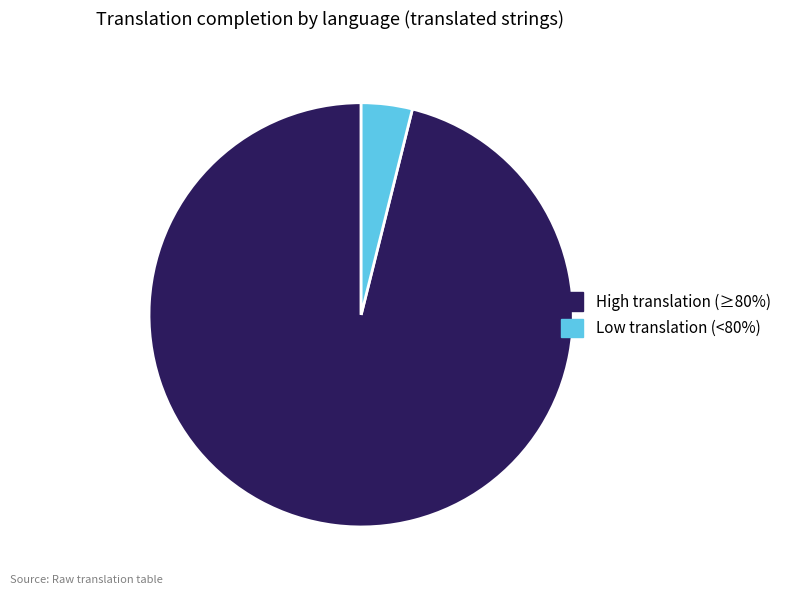

Do Low translation (<80%) and High translation (≥80%) together represent more than half of the pie?

Yes